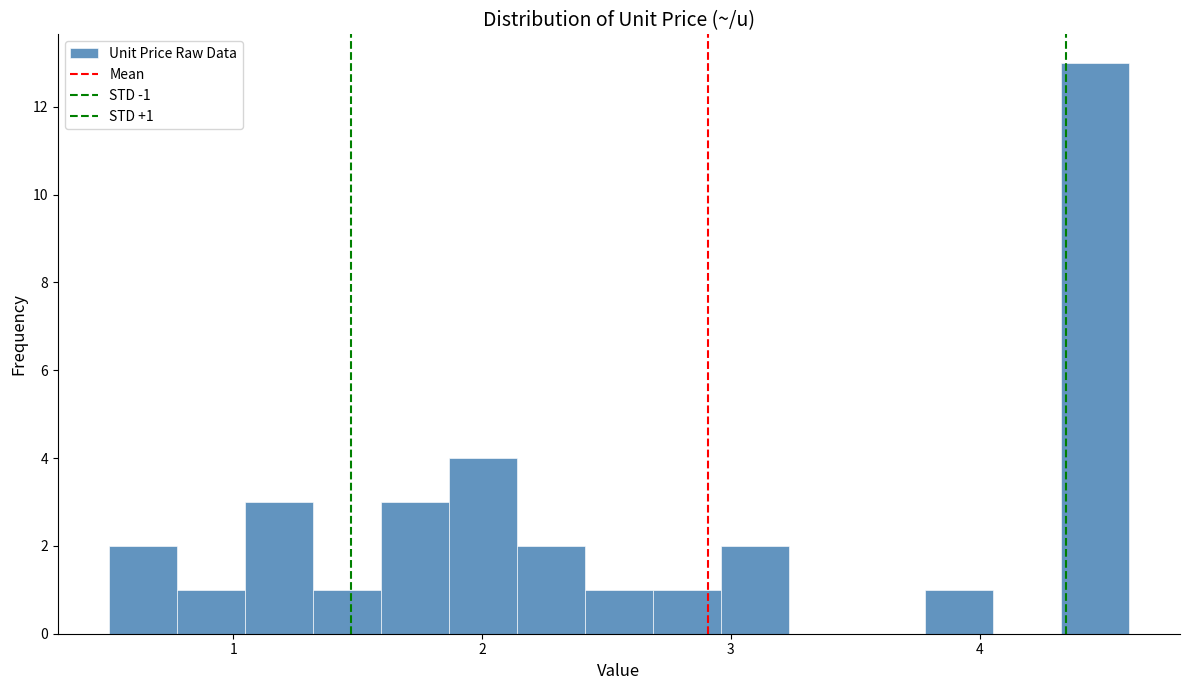

Read against the x-axis, roughly where is the centre of the tallest bar?

4.5